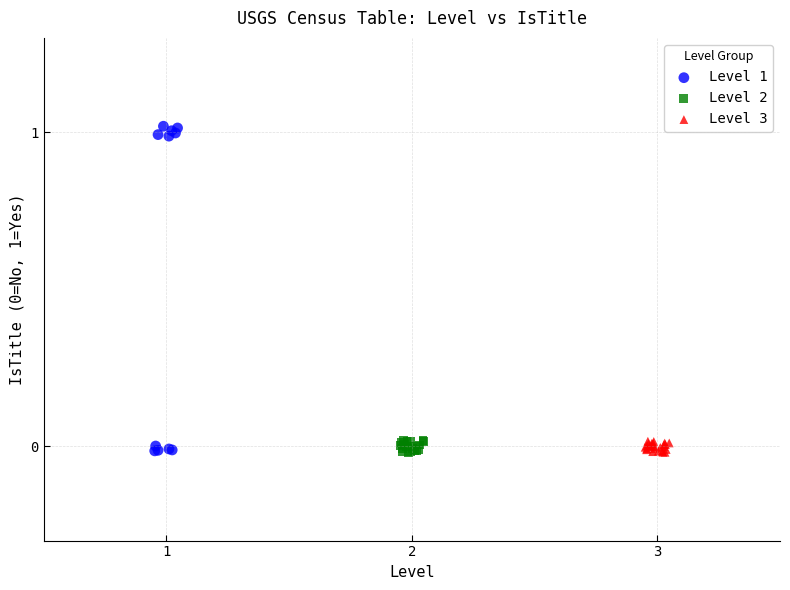

What are all the series names shown in the legend?

Level 1, Level 2, Level 3